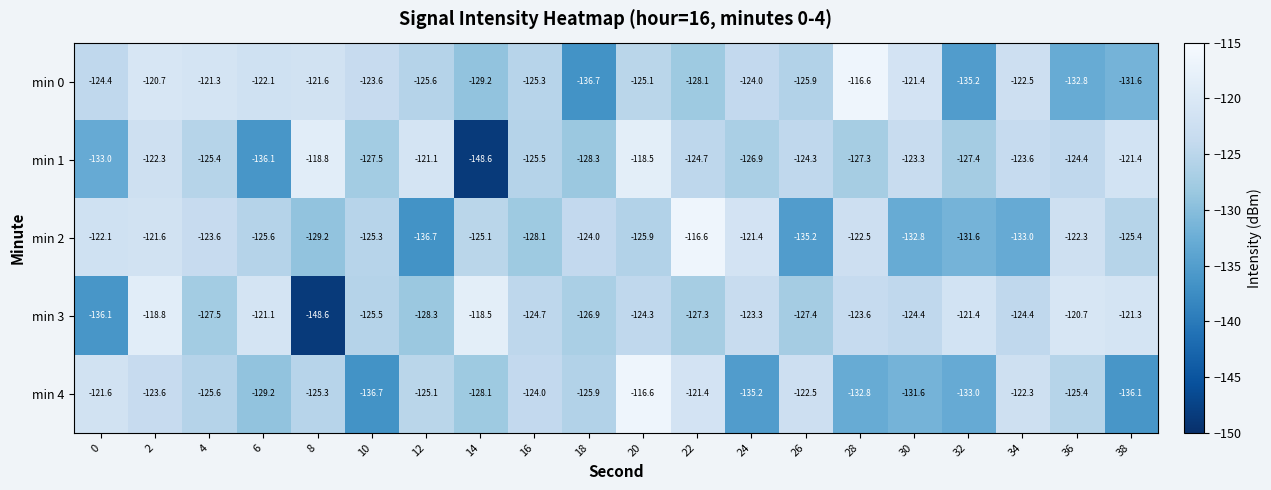

What is the difference between the maximum and minimum values in the min 4 series?

20.1